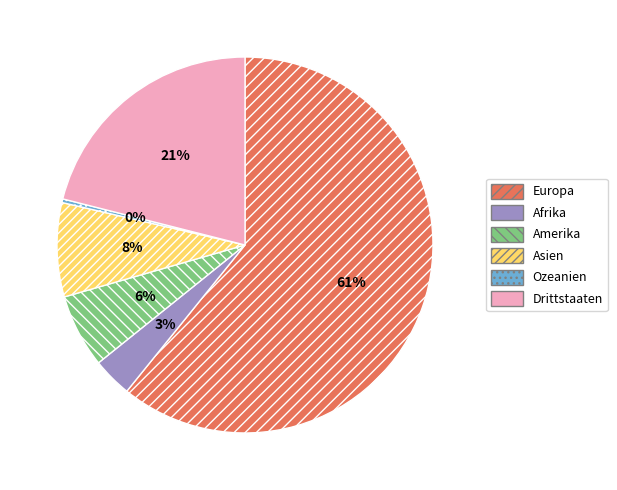

To the nearest percent, what is the average slice percentage?

17%